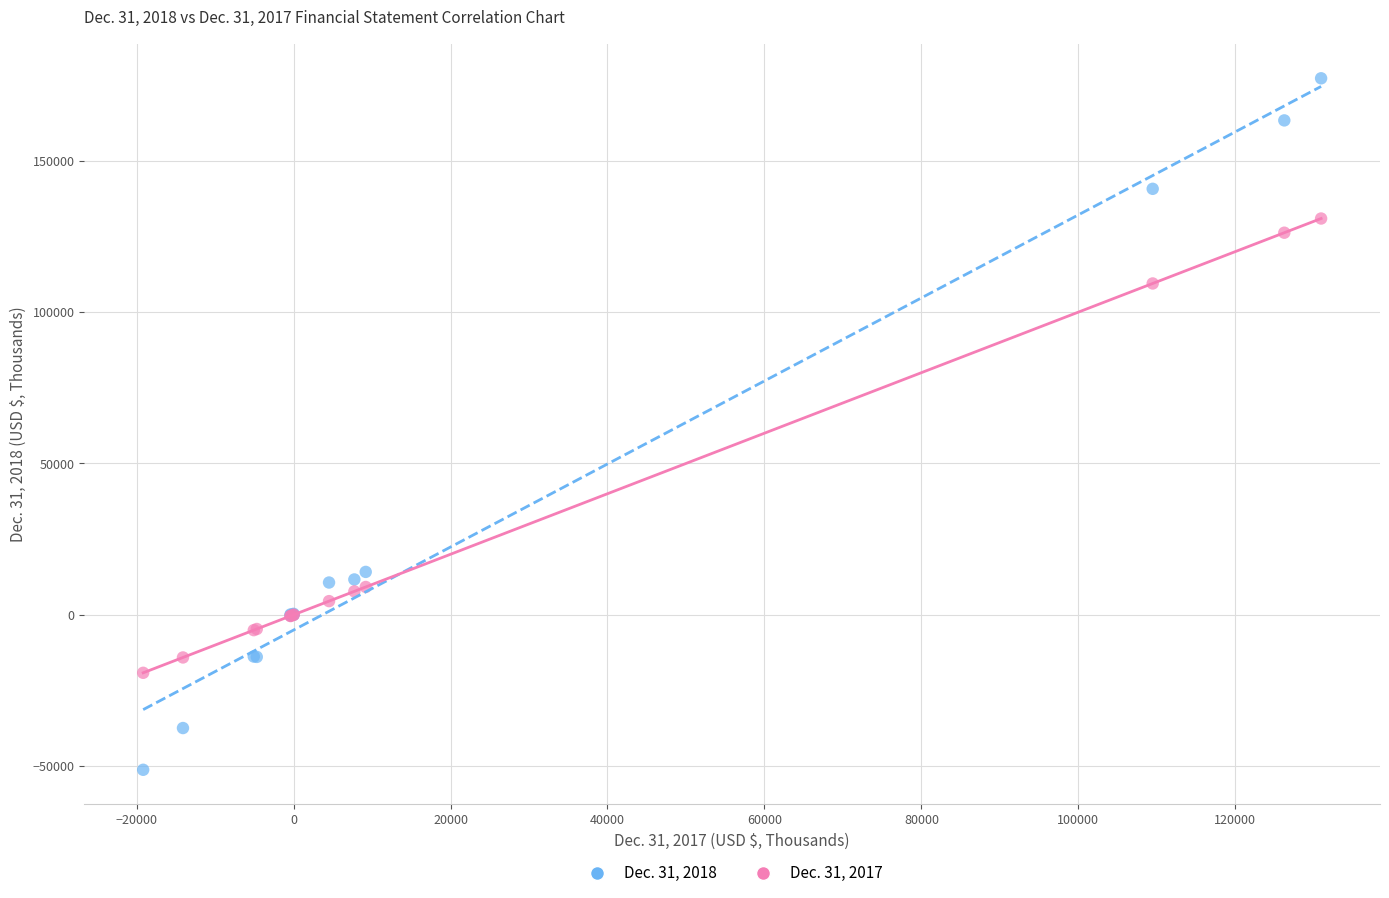

What are all the series names shown in the legend?

Dec. 31, 2018, Dec. 31, 2017